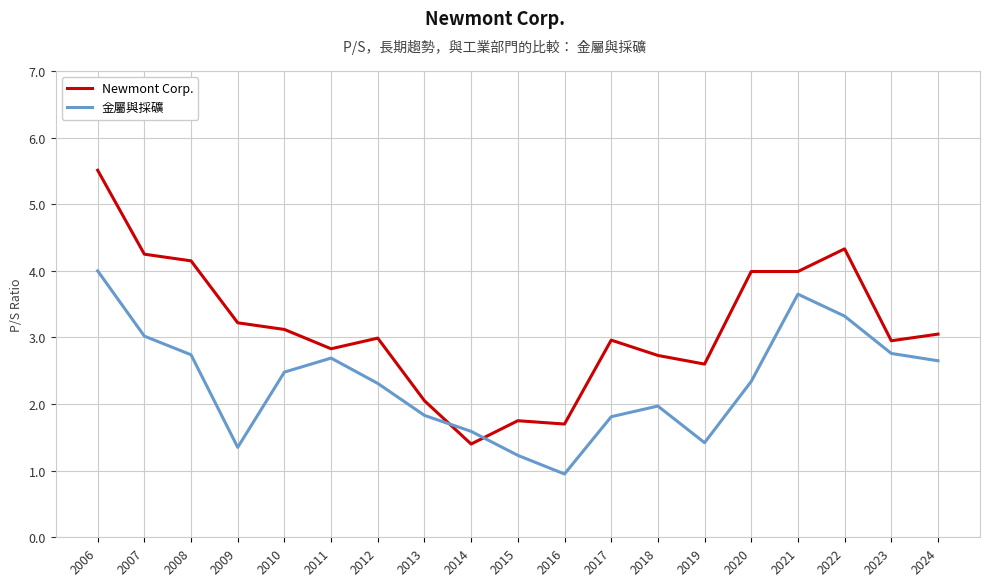

Which series has the widest spread of values?

Newmont Corp.